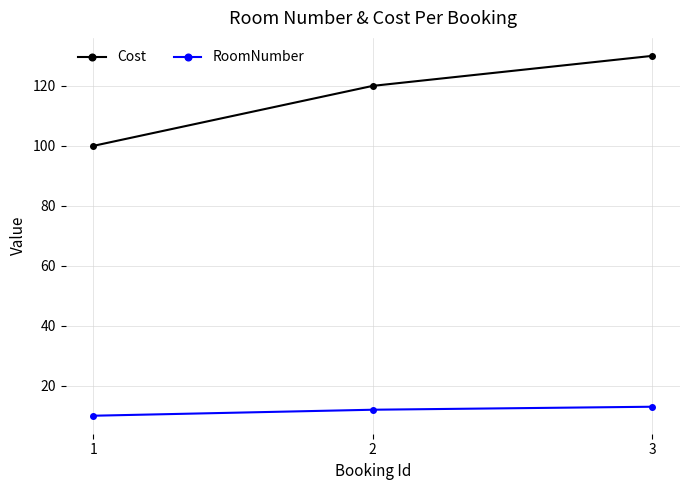

Which series has the largest total across all categories?

Cost